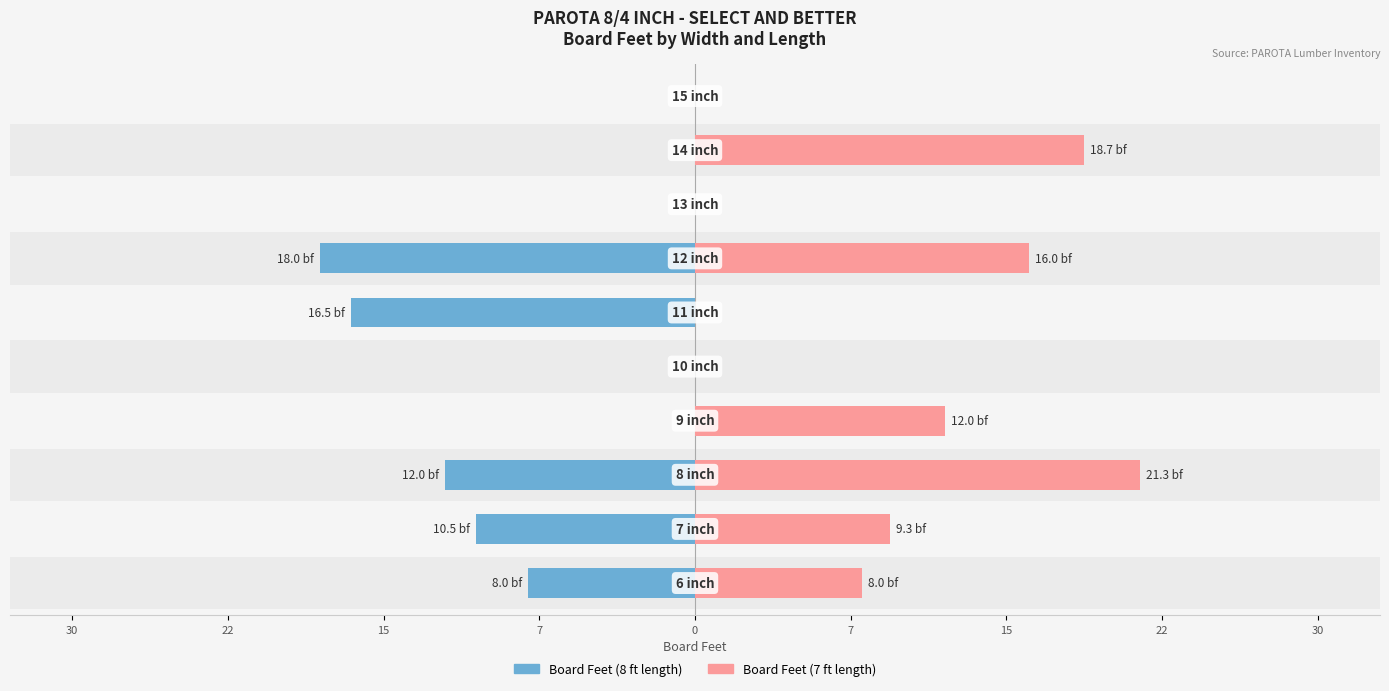

How many values in the Board Feet (8 ft length) series are below 0?

5